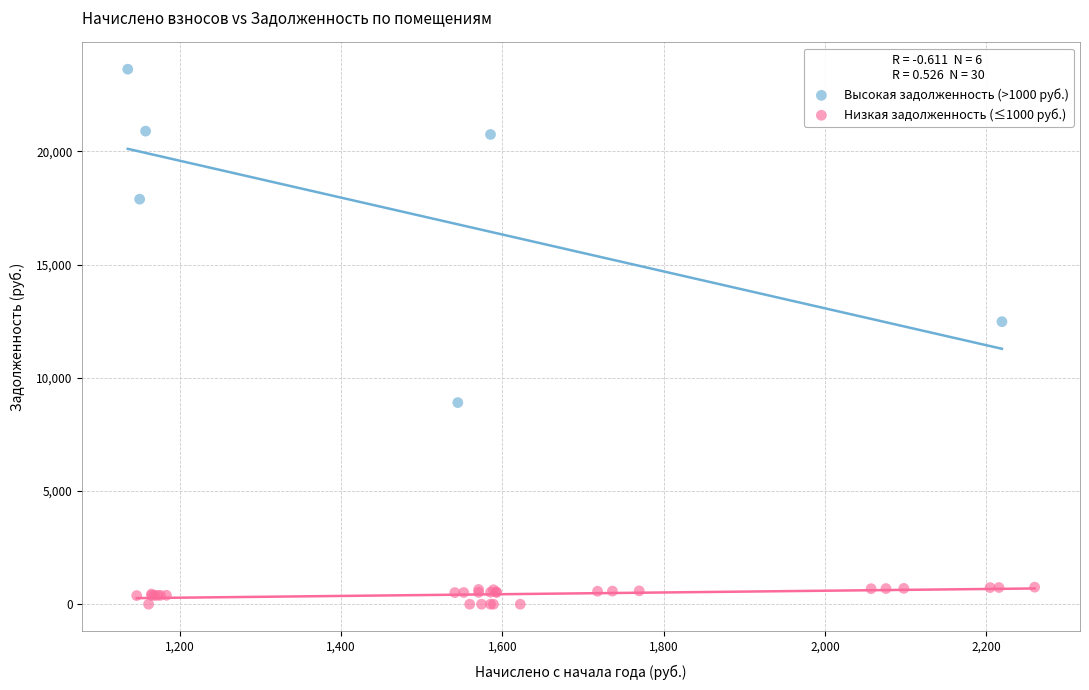

Which series reaches the minimum Y coordinate?

Низкая задолженность (≤1000 руб.)